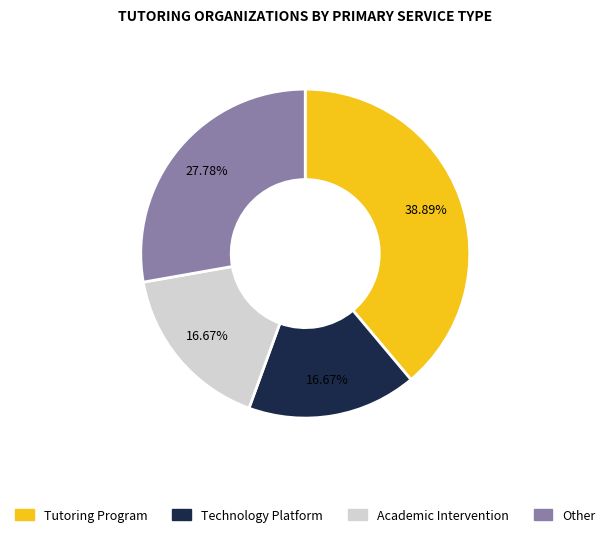

Which has a higher value, Tutoring Program or Other?

Tutoring Program